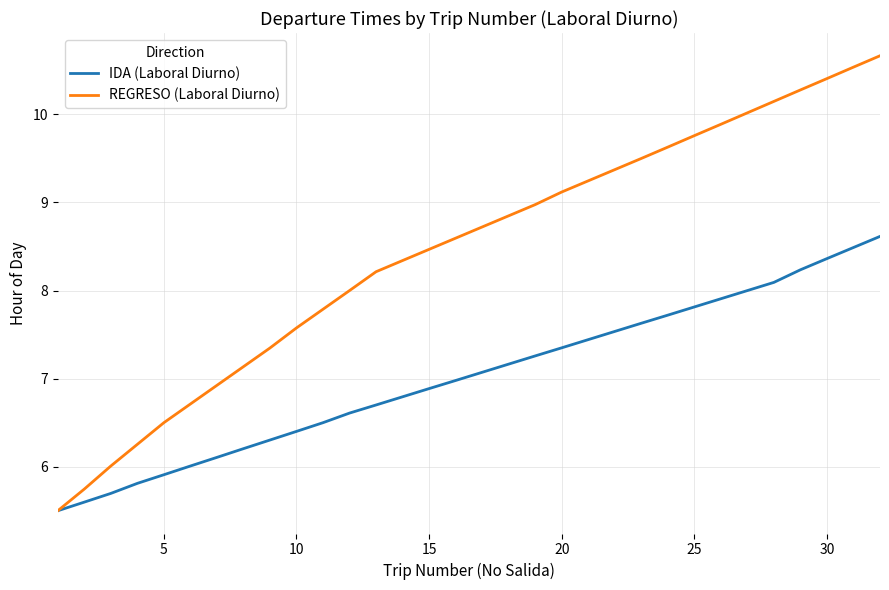

Which series has the widest spread of values?

REGRESO (Laboral Diurno)